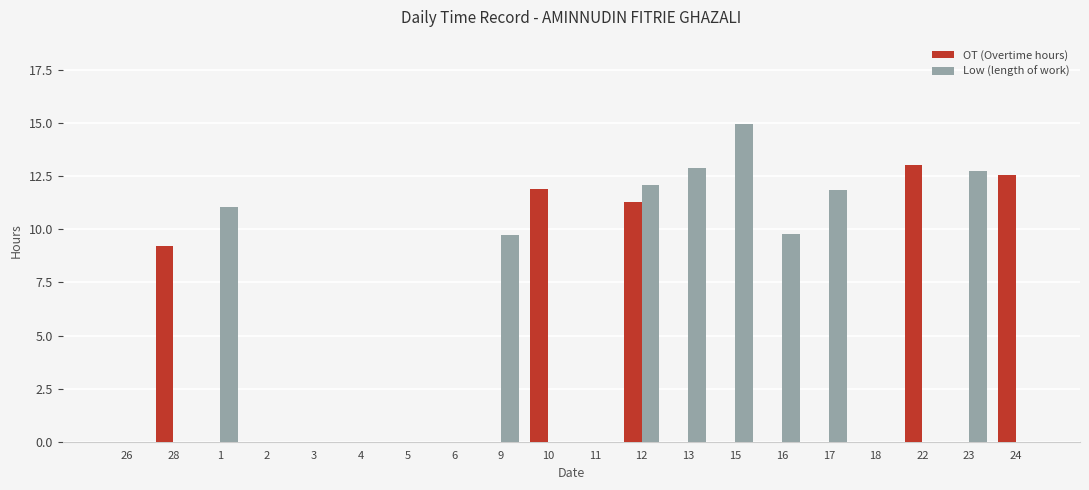

Is the value of OT (Overtime hours) at 15 greater than the value of Low (length of work) at 16?

No